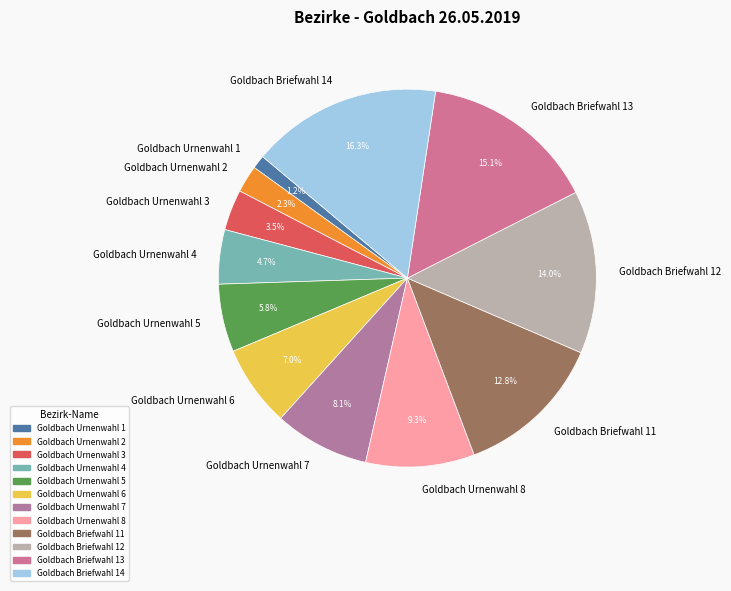

Does Goldbach Urnenwahl 6 represent more than half of the total?

No